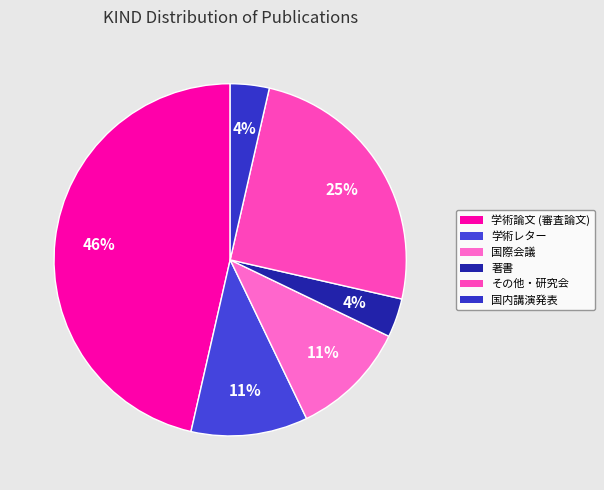

Between その他・研究会 and 学術論文 (審査論文), which is larger?

学術論文 (審査論文)